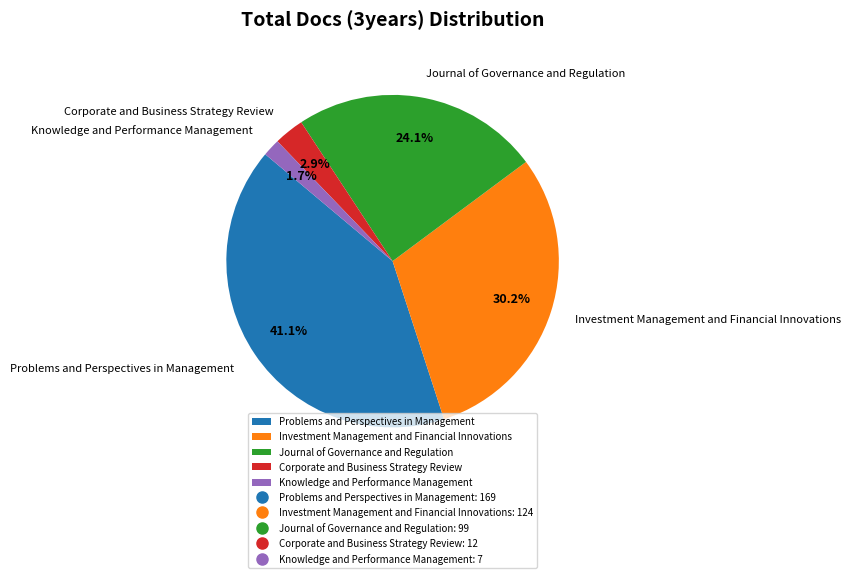

Which slice is the smallest?

Knowledge and Performance Management